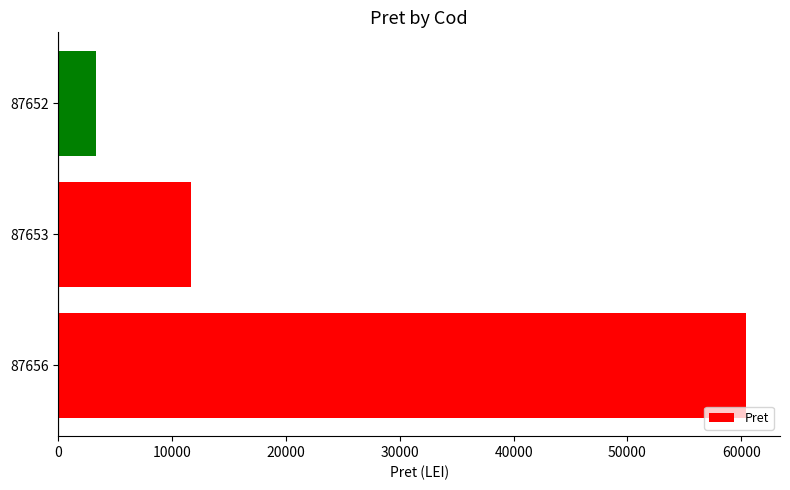

What is the greatest value displayed?

60380.0